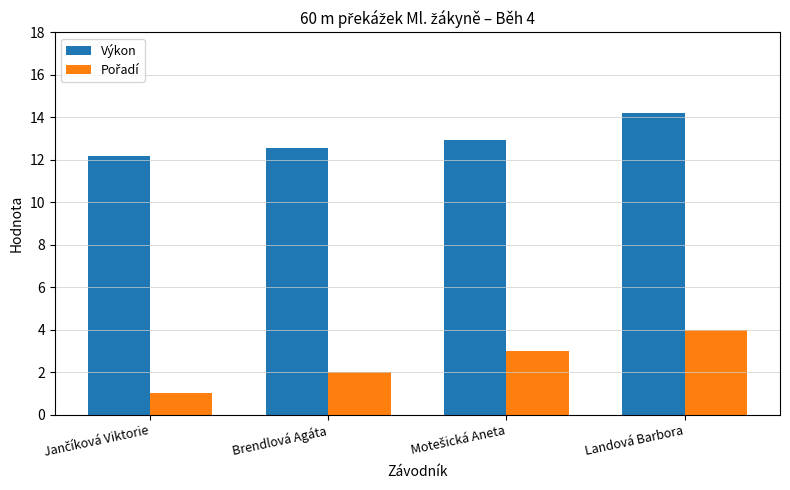

The Výkon series shows 3.1 at Landová Barbora. True or false?

False